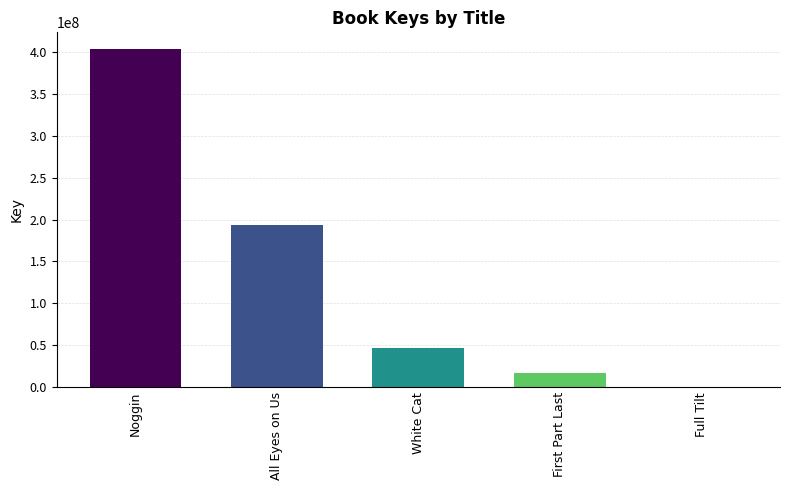

Reading left to right, what are all the values shown in this chart?

Noggin=403385077	All Eyes on Us=192999589	White Cat=46644113	First Part Last=17032280	Full Tilt=335889